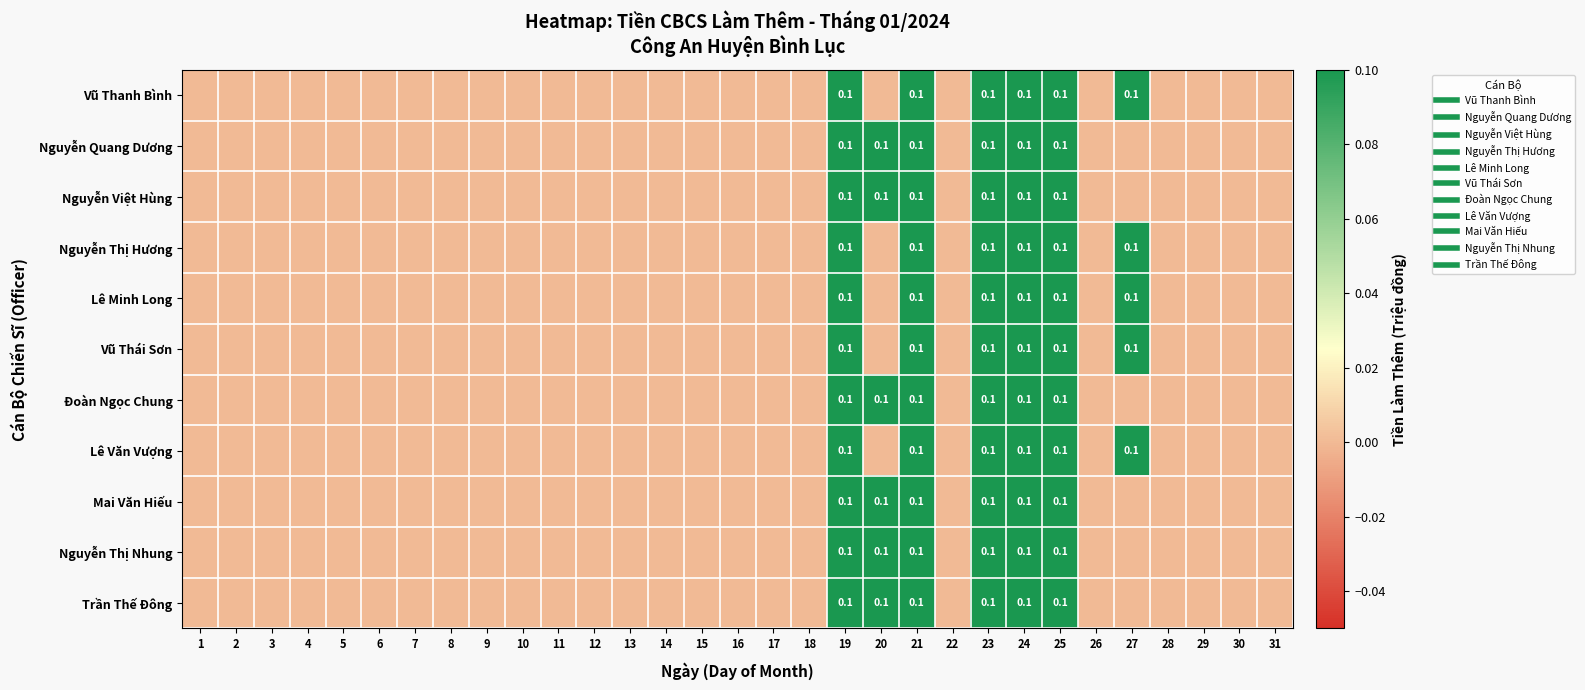

Is it true that Đoàn Ngọc Chung equals 0.0 at 10?

True